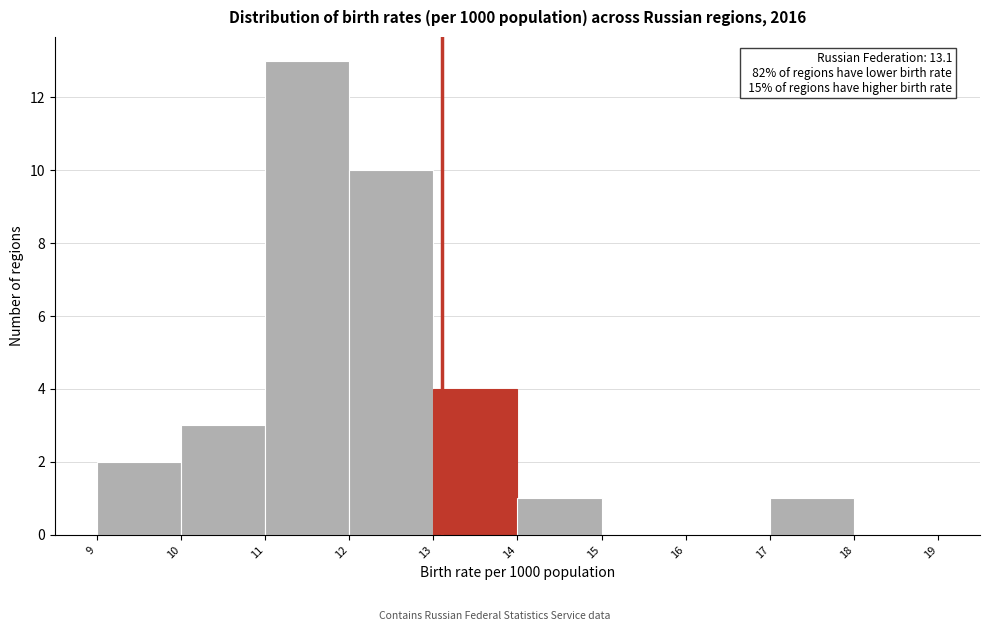

Over which range of the x-axis is the bar tallest?

11 to 12